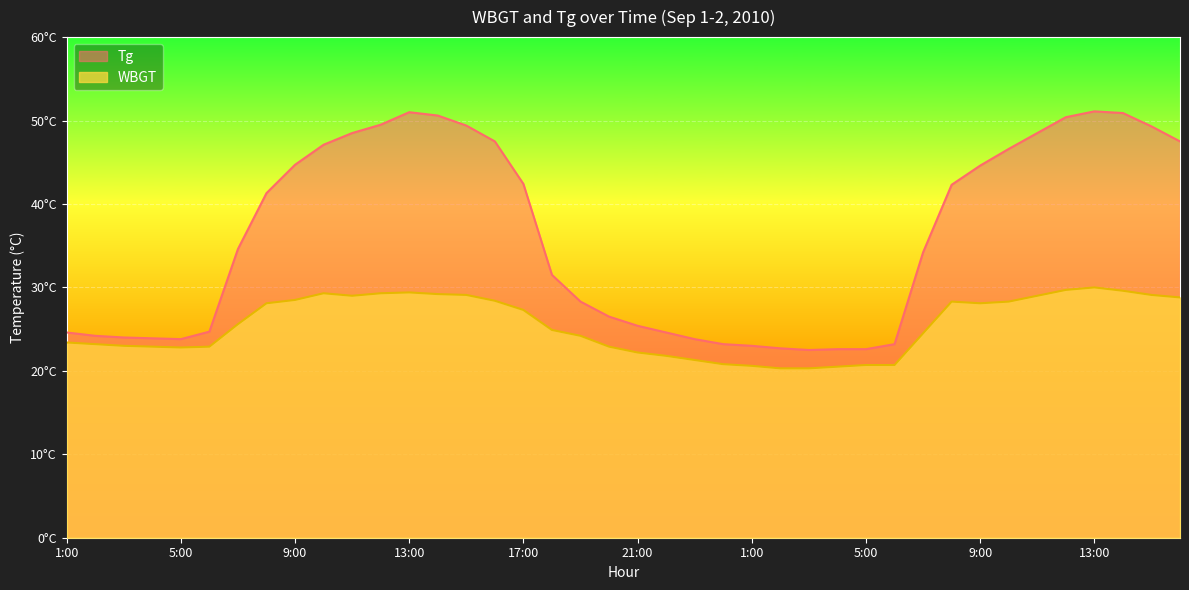

Reading left to right, transcribe all the data shown in this chart.

Tg: 1:00=24.6	2:00=24.2	3:00=24.0	4:00=23.9	5:00=23.8	6:00=24.7	7:00=34.6	8:00=41.3	9:00=44.7	10:00=47.1	11:00=48.5	12:00=49.5	13:00=51.0	14:00=50.6	15:00=49.4	16:00=47.5	17:00=42.4	18:00=31.5	19:00=28.3	20:00=26.5	21:00=25.4	22:00=24.6	23:00=23.8	24:00=23.2	1:00=23.0	2:00=22.7	3:00=22.5	4:00=22.6	5:00=22.6	6:00=23.2	7:00=34.2	8:00=42.3	9:00=44.6	10:00=46.6	11:00=48.5	12:00=50.4	13:00=51.1	14:00=50.9	15:00=49.3	16:00=47.5
WBGT: 1:00=23.4	2:00=23.2	3:00=23.0	4:00=22.9	5:00=22.8	6:00=22.9	7:00=25.6	8:00=28.1	9:00=28.5	10:00=29.3	11:00=29.0	12:00=29.3	13:00=29.4	14:00=29.2	15:00=29.1	16:00=28.4	17:00=27.3	18:00=24.9	19:00=24.2	20:00=22.9	21:00=22.2	22:00=21.8	23:00=21.3	24:00=20.8	1:00=20.6	2:00=20.3	3:00=20.3	4:00=20.5	5:00=20.7	6:00=20.7	7:00=24.5	8:00=28.3	9:00=28.1	10:00=28.3	11:00=29.0	12:00=29.7	13:00=30.0	14:00=29.6	15:00=29.1	16:00=28.8